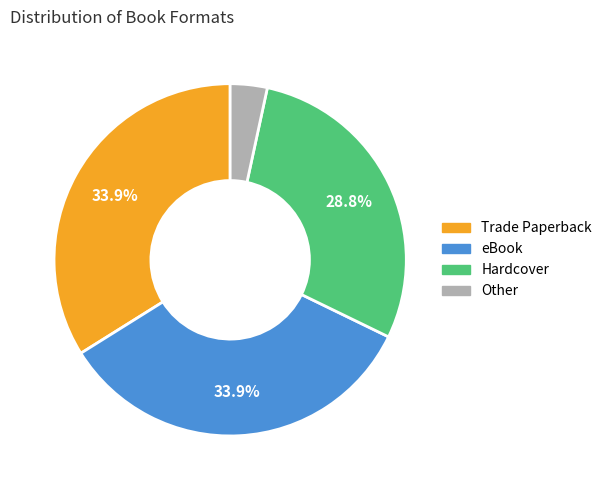

True or false: Trade Paperback accounts for 19% of the total.

False